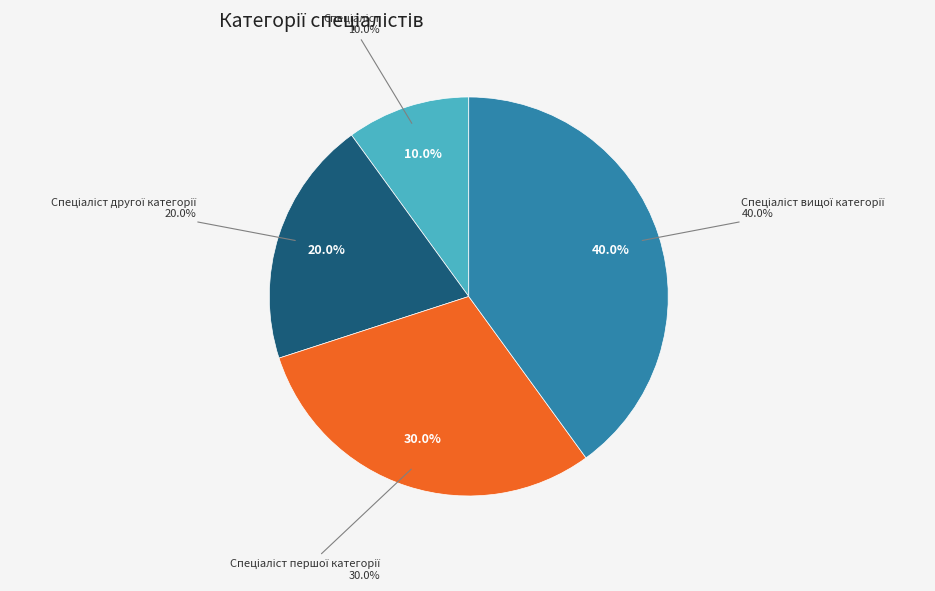

How many slices are in this pie chart?

4